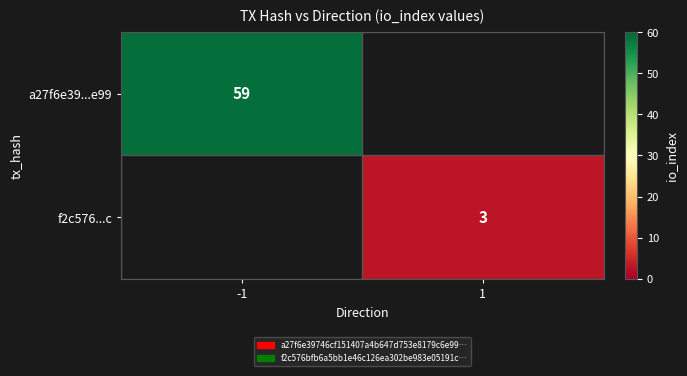

True or false: f2c576...c has a value of 5 at 1.

False